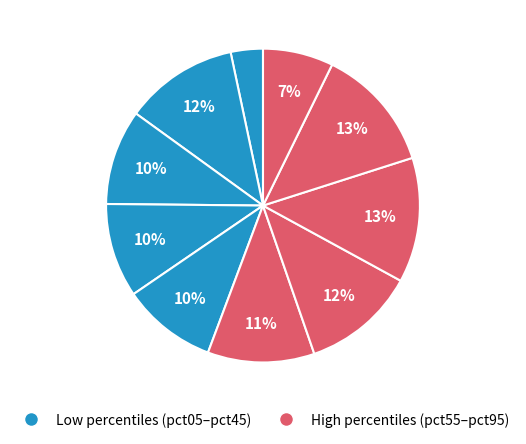

Rank the categories by value from lowest to highest.

pct05, pct95, pct35, pct45, pct25, pct55, pct15, pct65, pct85, pct75